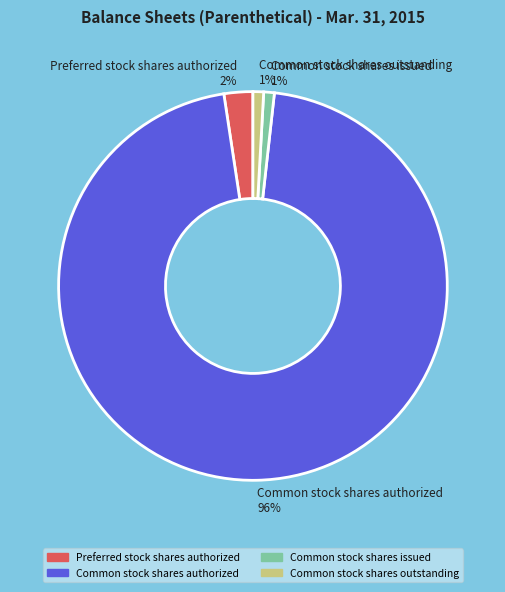

The Common stock shares outstanding 1% slice represents 1% of the pie. True or false?

True